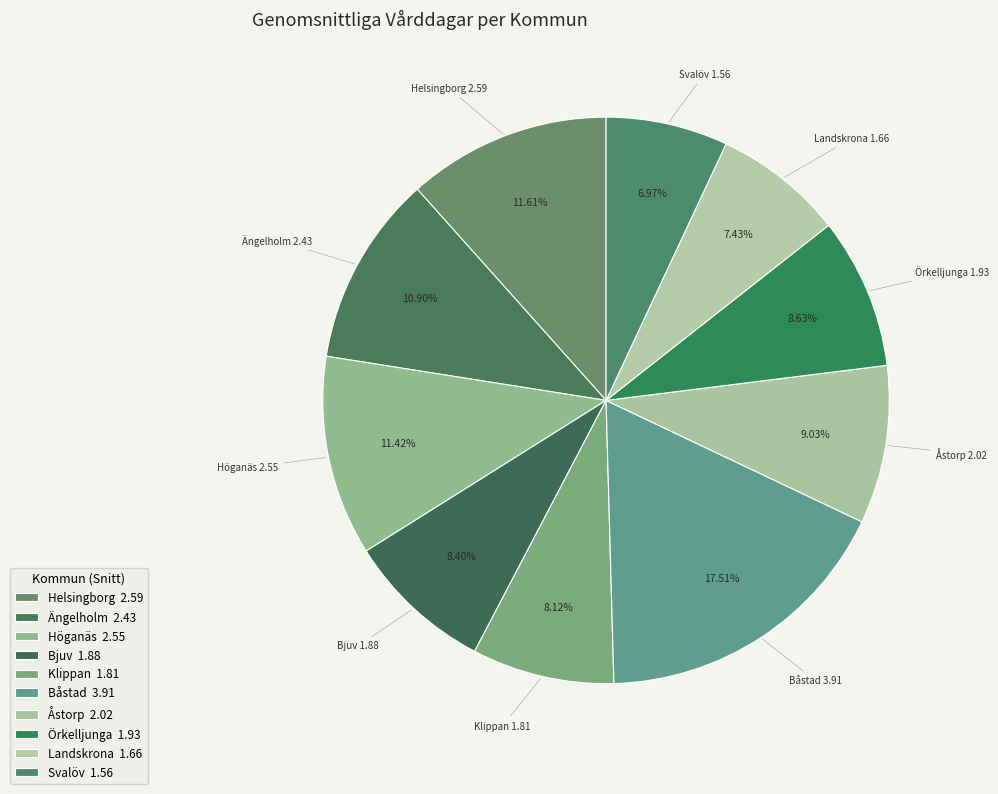

To the nearest percent, what portion does Båstad represent?

17%